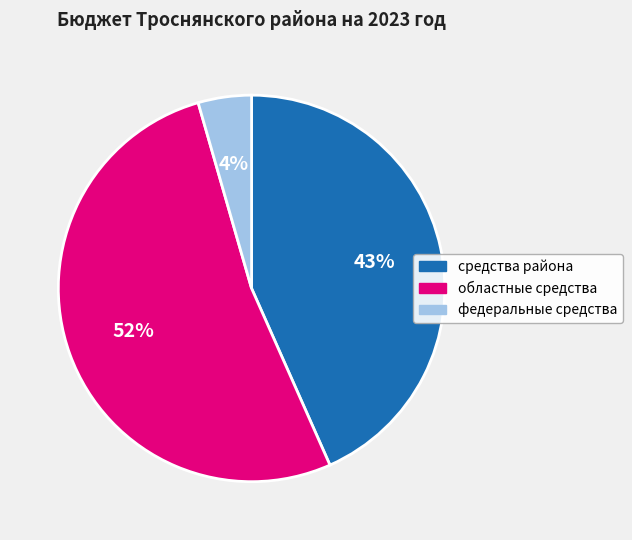

Which has a higher value, областные средства or федеральные средства?

областные средства